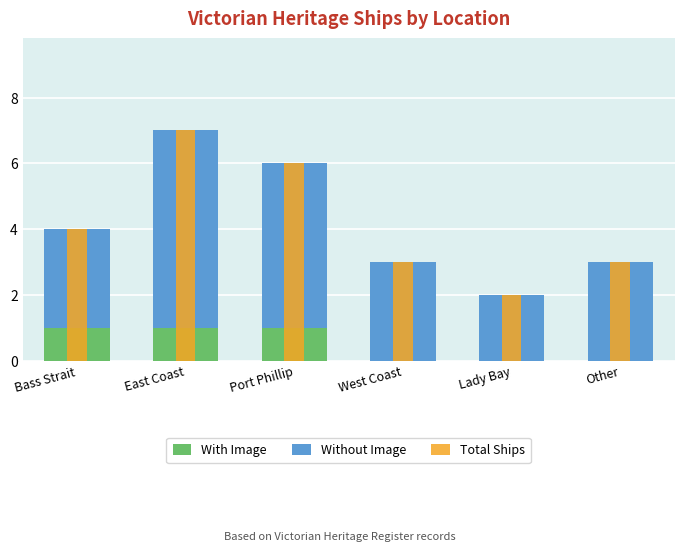

Where does the Without Image series first go above 3?

East Coast